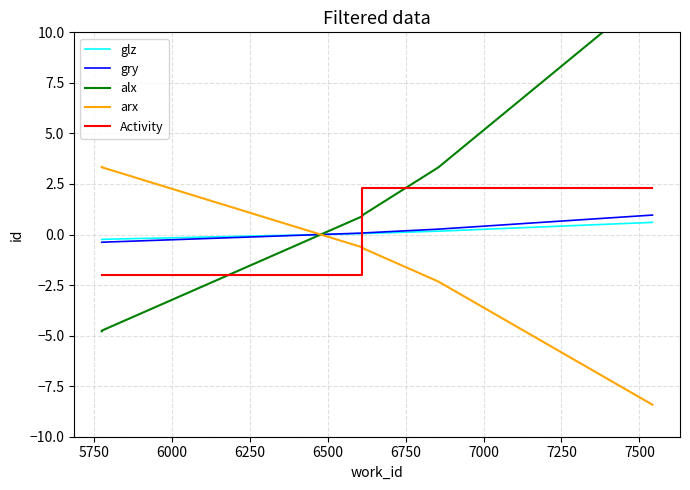

How many distinct data groups are displayed?

5